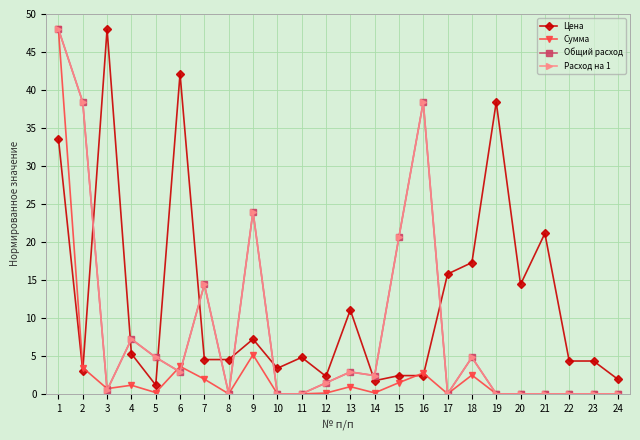

Is this an area chart (filled region under the line)?

No